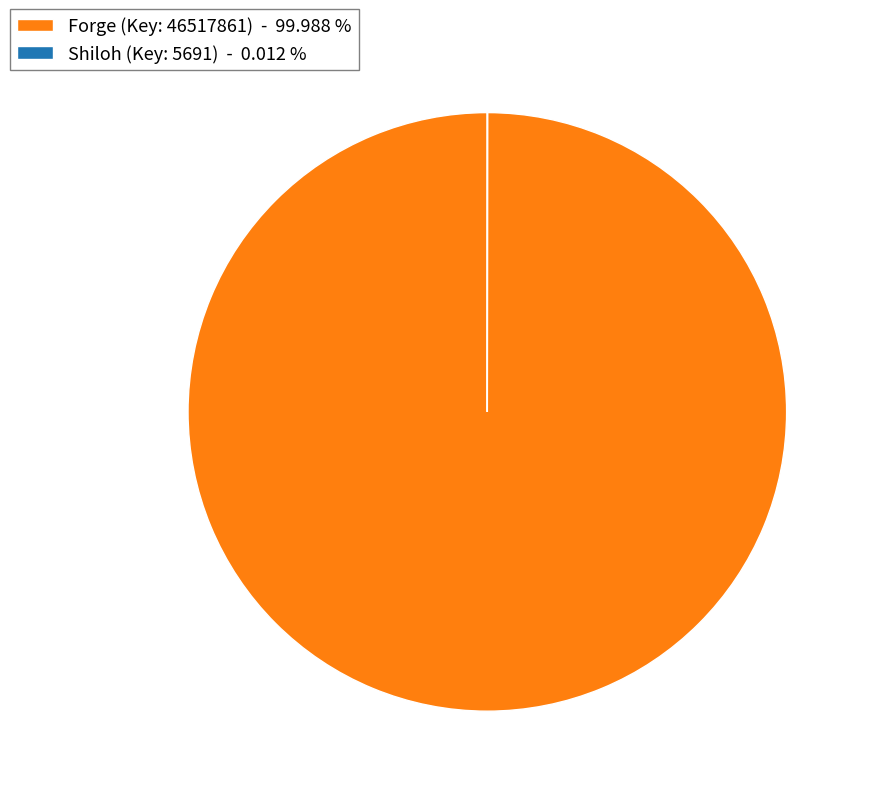

Which category has the biggest portion of the pie?

Forge (Key: 46517861) - 99.988 %